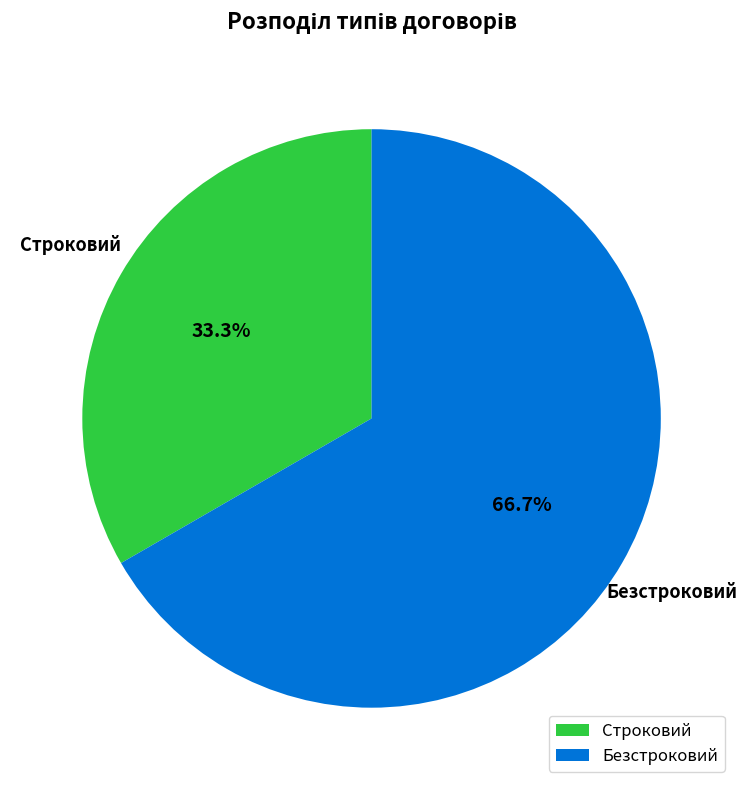

To the nearest percent, what percentage of the pie is Безстроковий?

67%